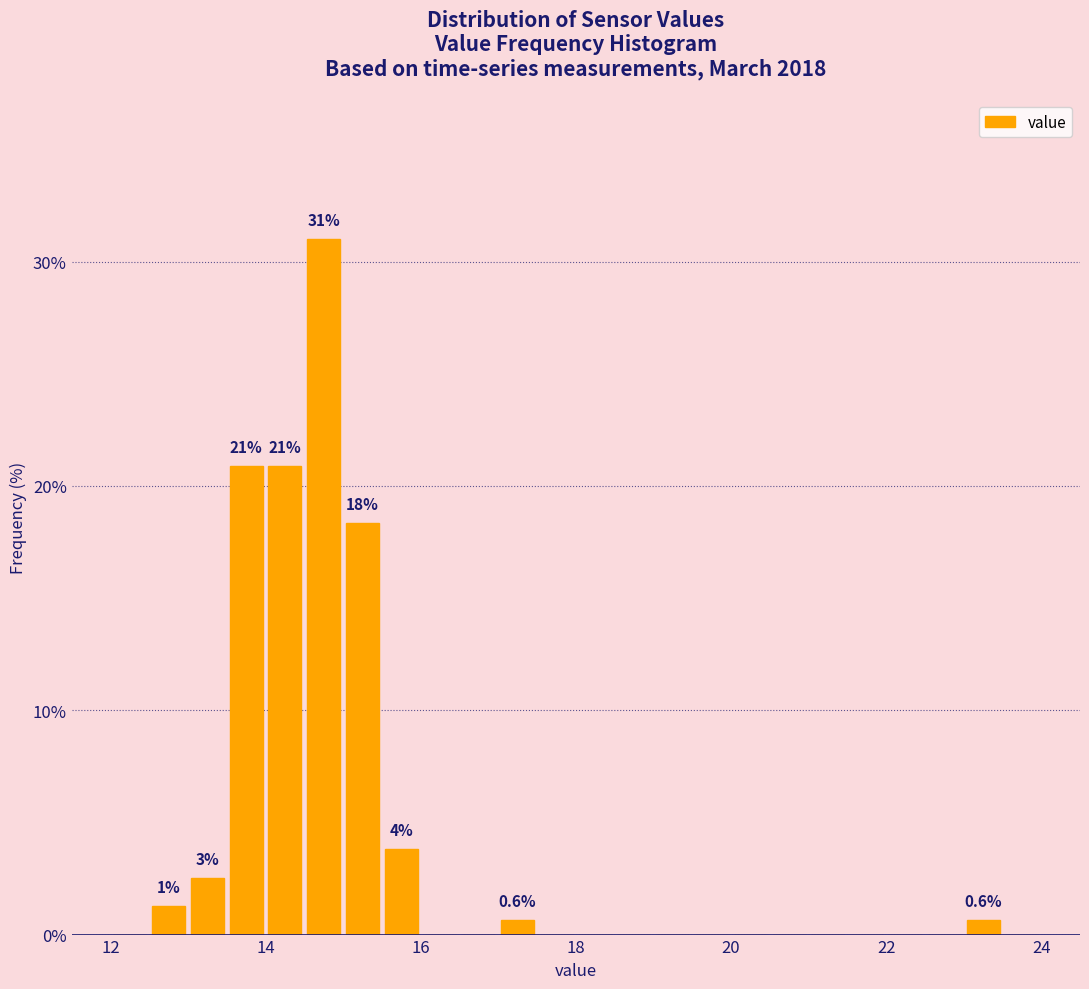

Around what value on the x-axis is the tallest bar? Give the approximate position of its centre, as read against the axis.

14.8